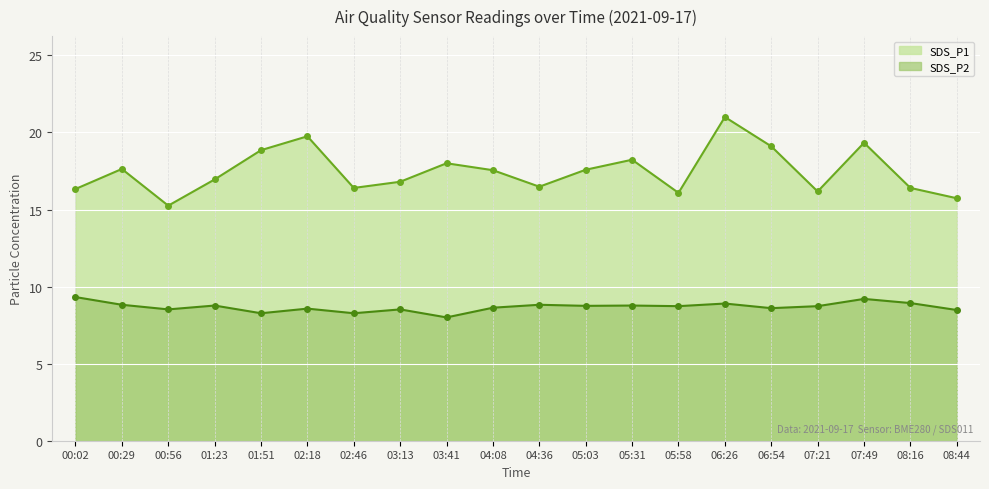

How many data points in SDS_P1 are less than 17?

10